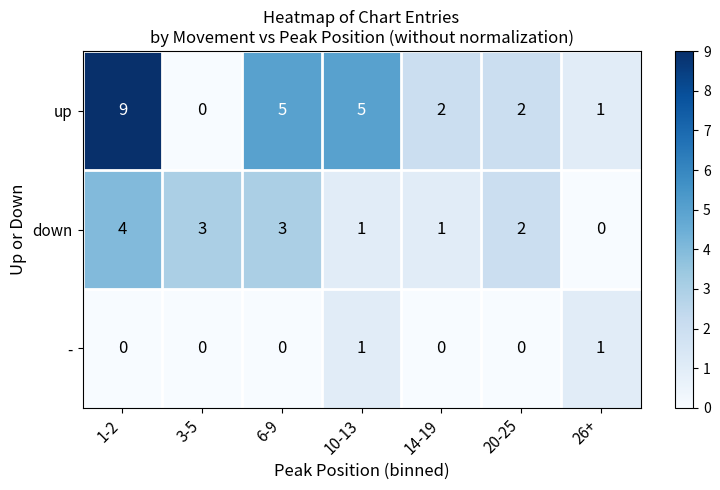

What is the spread (max minus min) of values at 3-5?

3